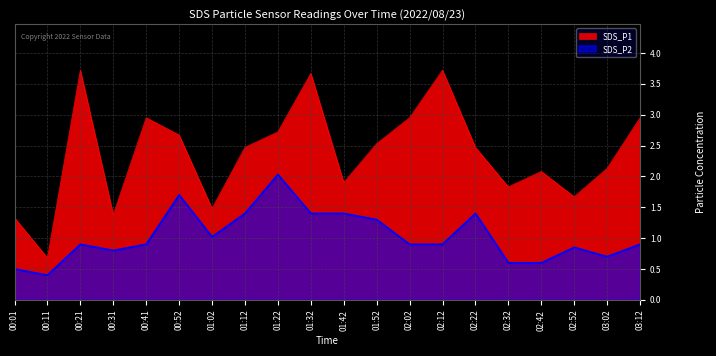

Reading left to right, transcribe all the data shown in this chart.

SDS_P1: 00:01=1.3	00:11=0.7	00:21=3.7	00:31=1.4	00:41=3.0	00:52=2.7	01:02=1.5	01:12=2.5	01:22=2.7	01:32=3.7	01:42=1.9	01:52=2.5	02:02=3.0	02:12=3.7	02:22=2.5	02:32=1.8	02:42=2.1	02:52=1.7	03:02=2.1	03:12=3.0
SDS_P2: 00:01=0.5	00:11=0.4	00:21=0.9	00:31=0.8	00:41=0.9	00:52=1.7	01:02=1.0	01:12=1.4	01:22=2.0	01:32=1.4	01:42=1.4	01:52=1.3	02:02=0.9	02:12=0.9	02:22=1.4	02:32=0.6	02:42=0.6	02:52=0.8	03:02=0.7	03:12=0.9